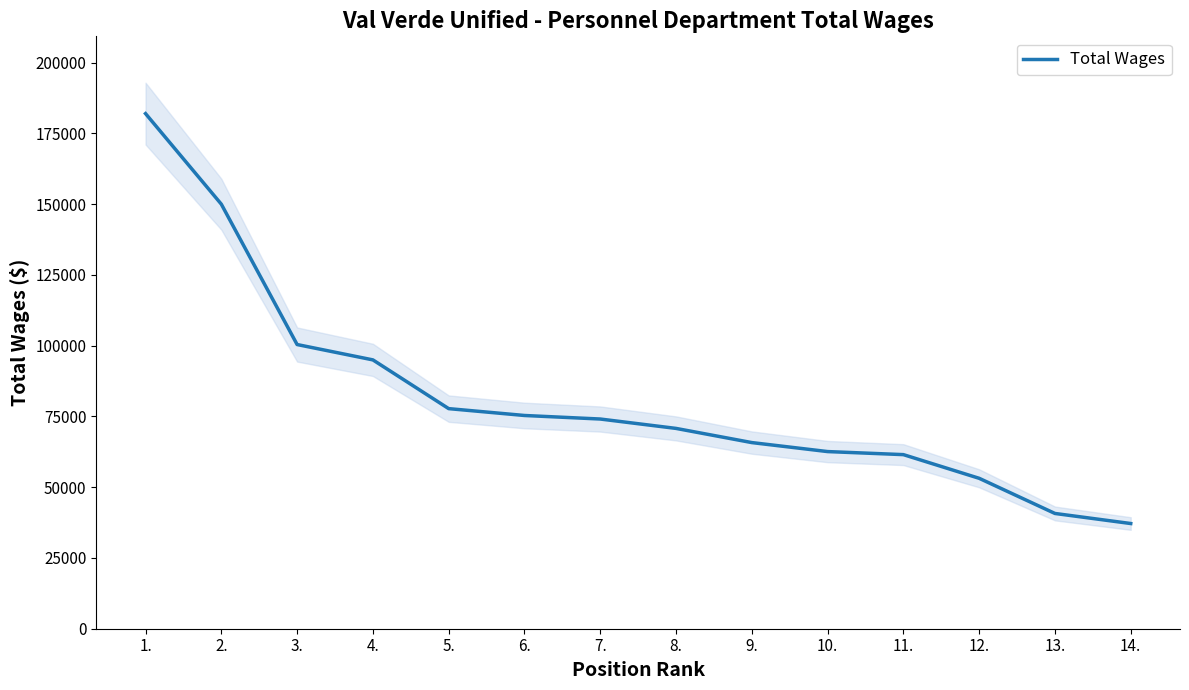

What is the sum of all values?

1145991